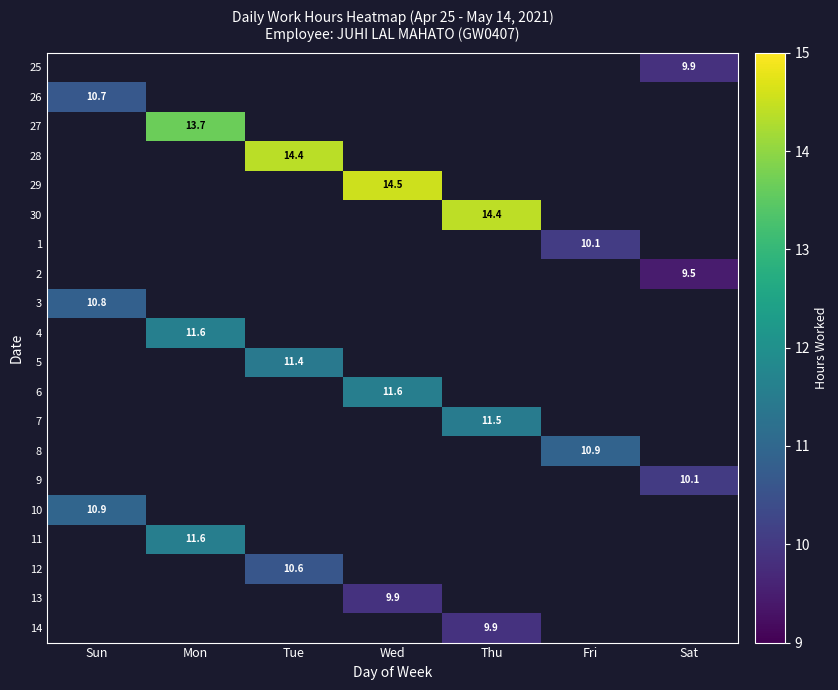

The 10 series shows 10.9 at Sun. True or false?

True